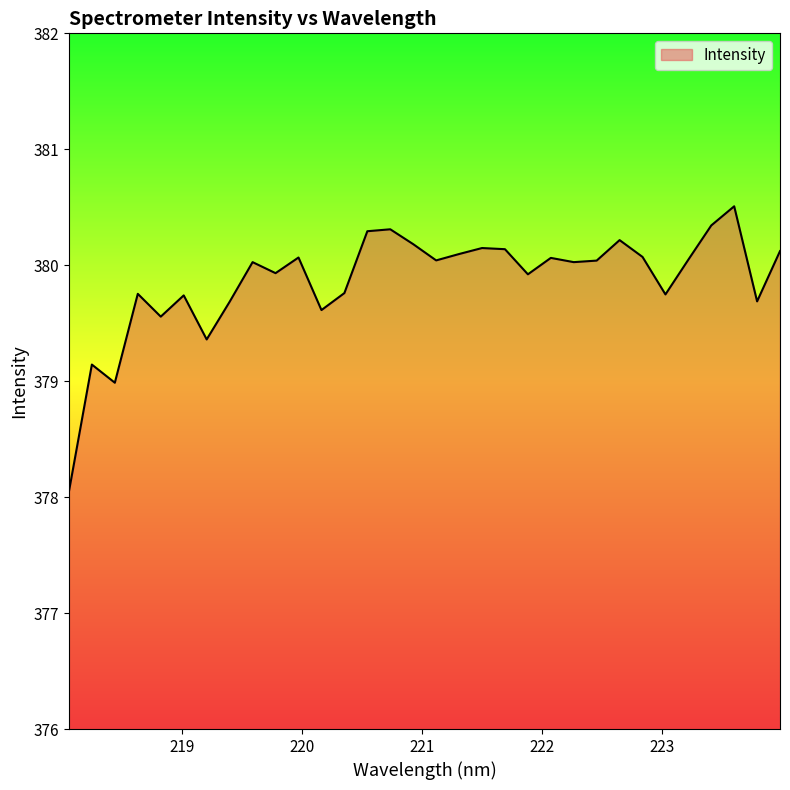

What is the maximum value shown in the chart?

380.5